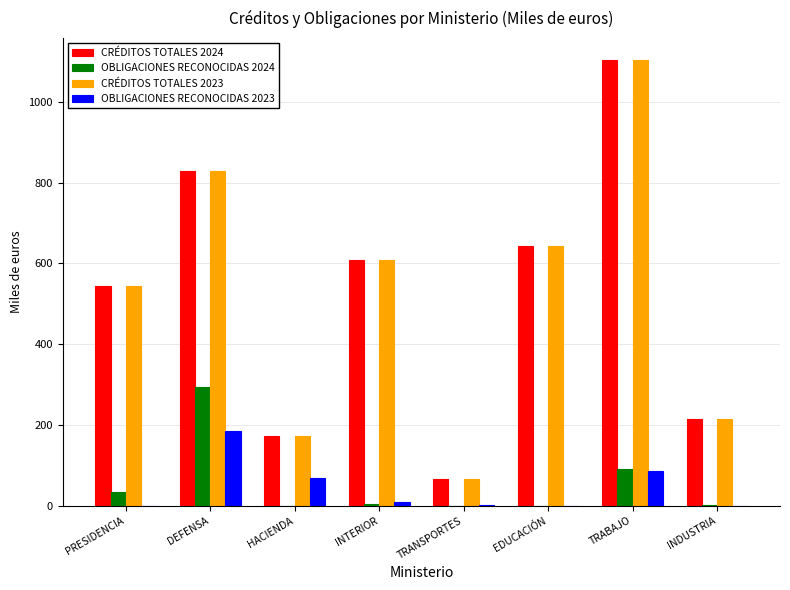

Is it true that OBLIGACIONES RECONOCIDAS 2024 equals 91 at TRABAJO?

True